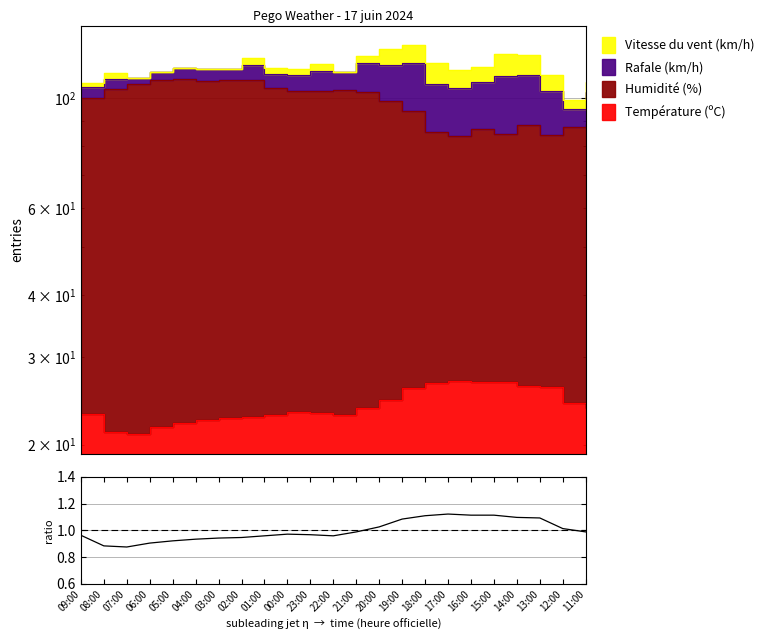

True or false: there are more than 1 points higher than both neighbors.

True